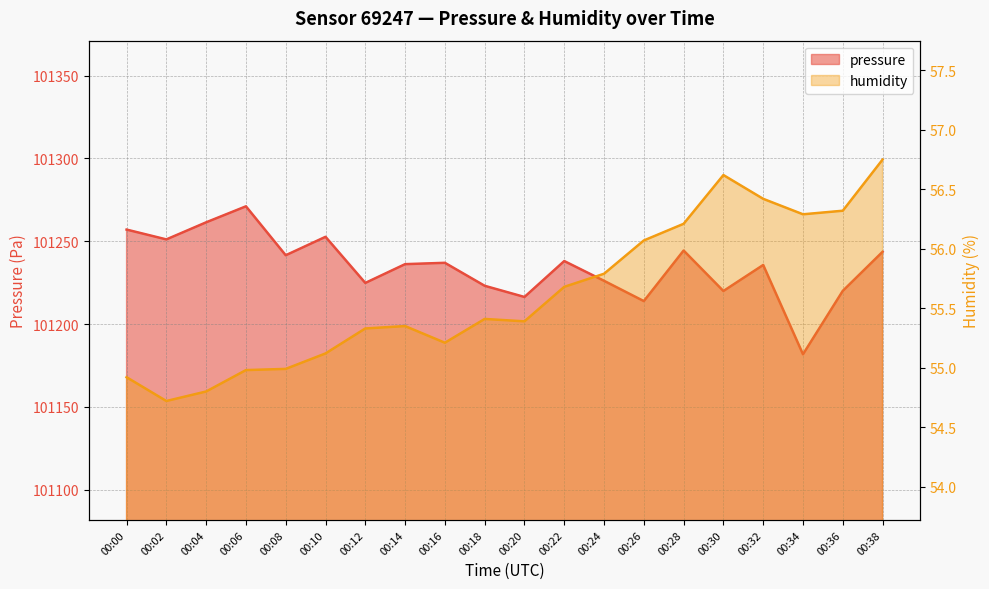

How many data points does each series have?

20